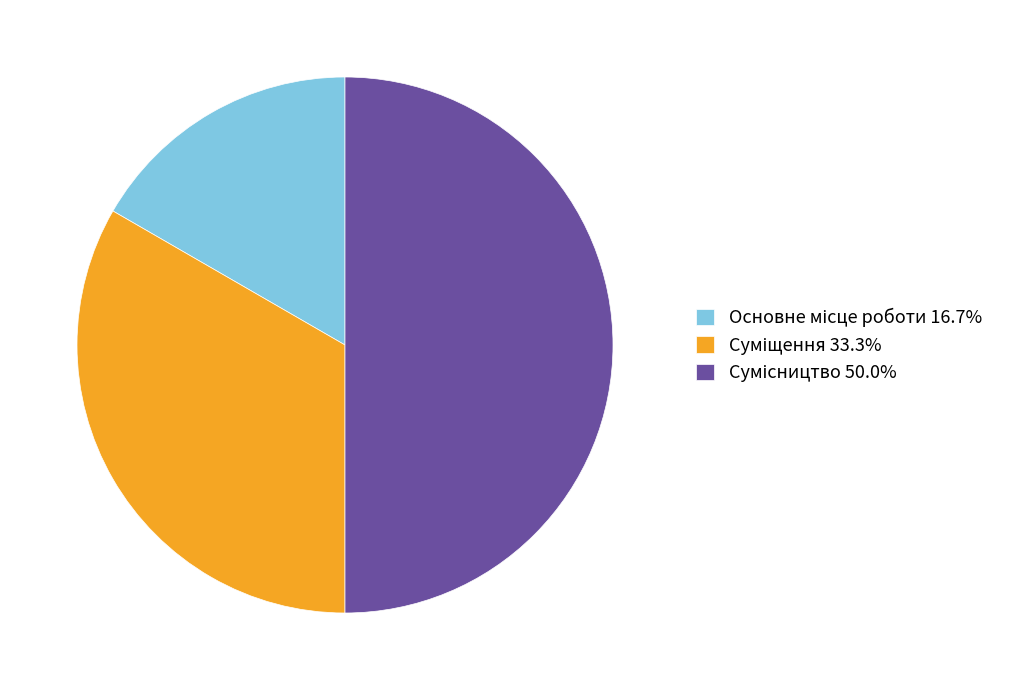

What is the ratio of the value at Основне місце роботи to the value at Суміщення?

0.5